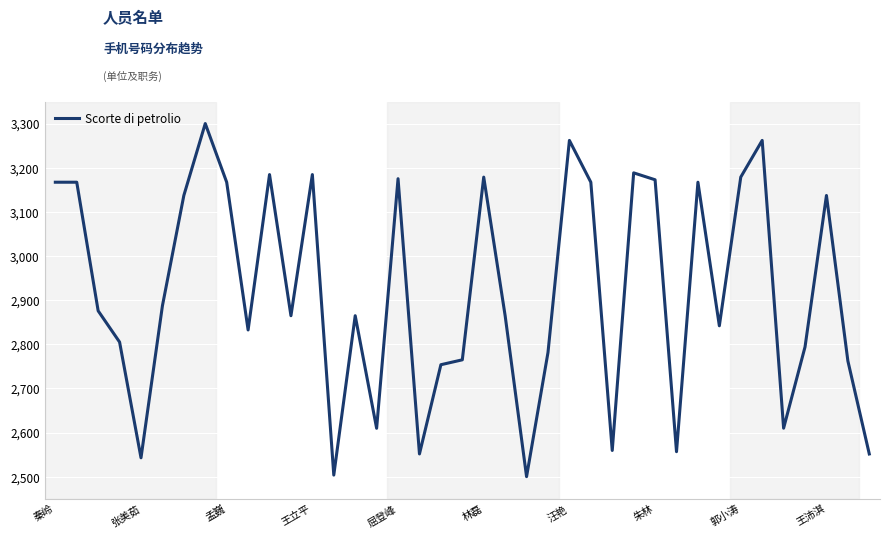

What is the greatest value displayed?

3300.0